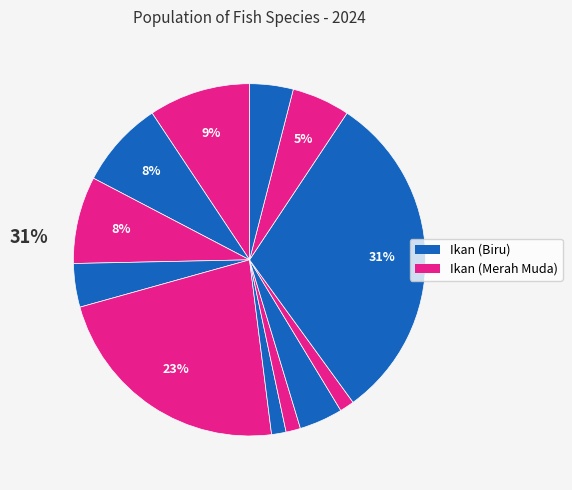

How many segments does this pie chart have?

12